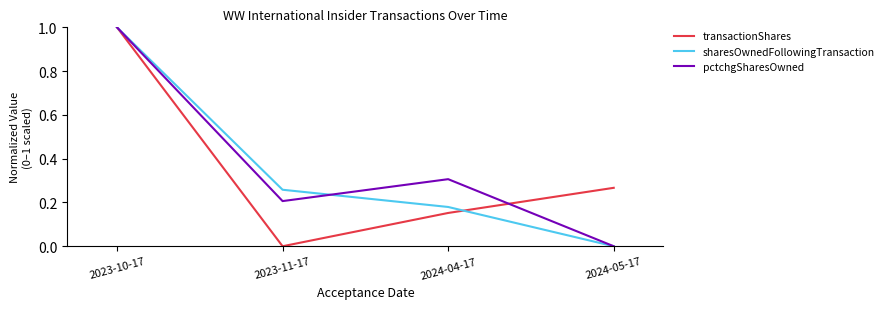

At which category is the sum across all series the highest?

2023-10-17